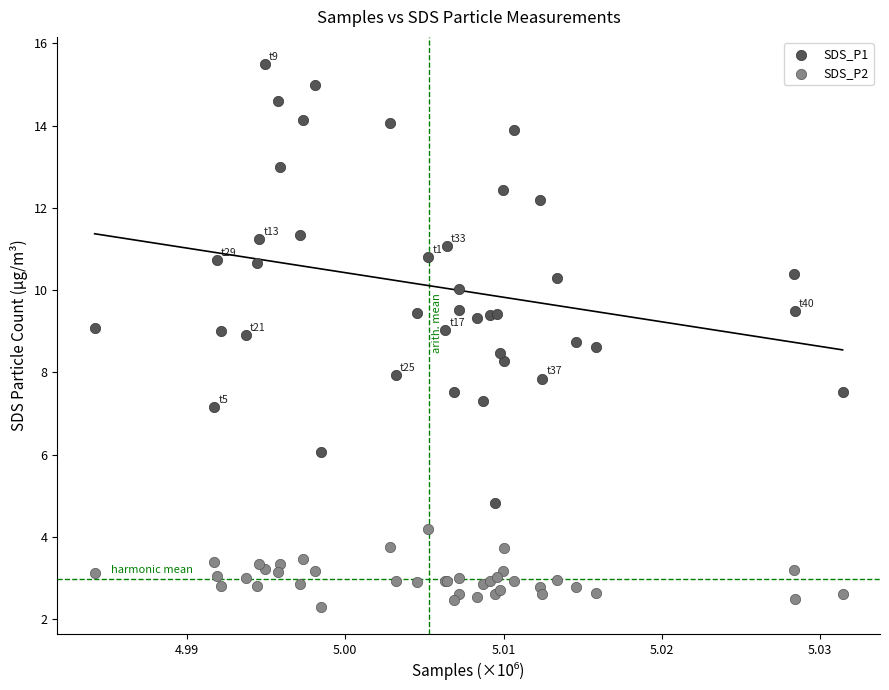

What are all the series names shown in the legend?

SDS_P1, SDS_P2